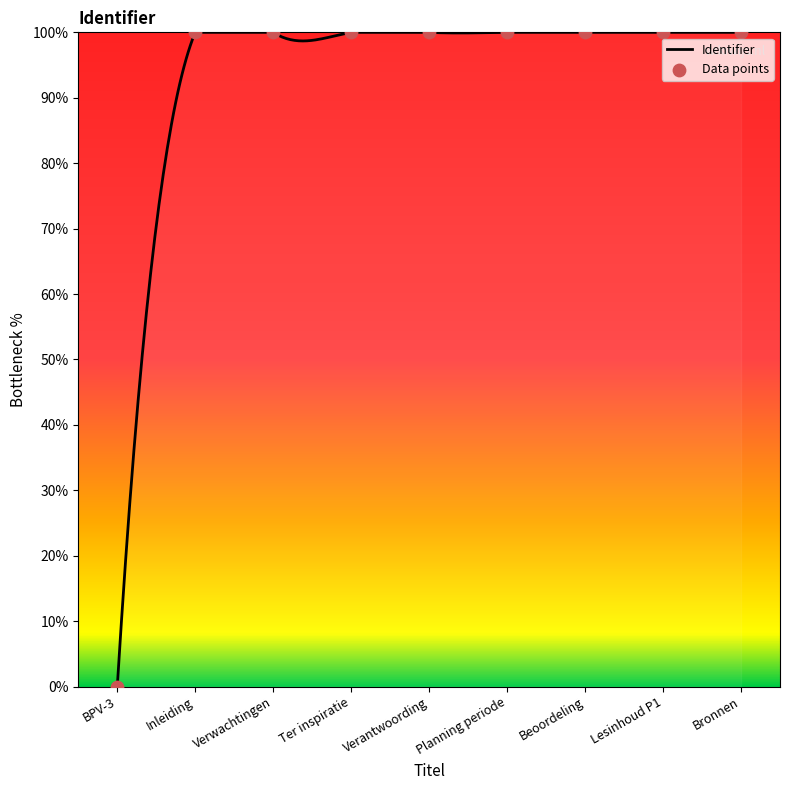

Between Beoordeling and Planning periode, which is larger?

Beoordeling